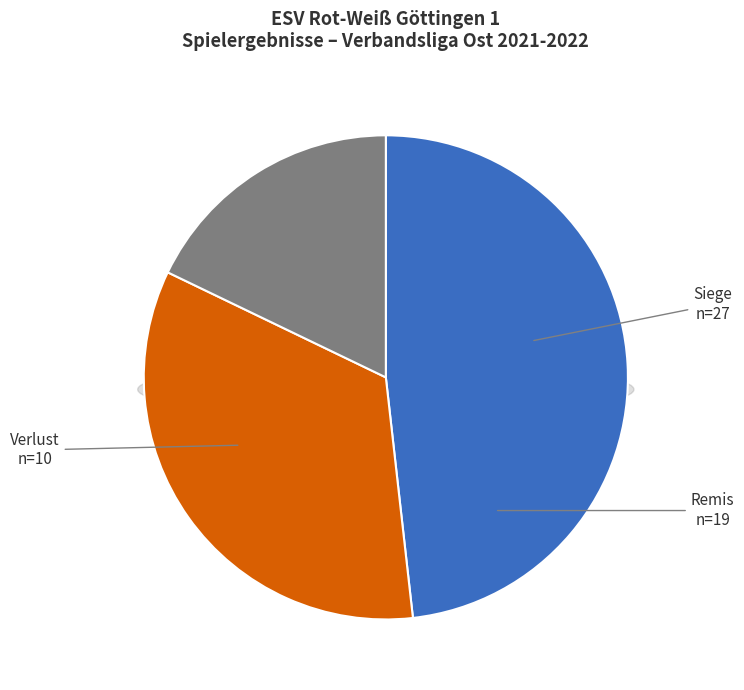

Count the number of slices in the pie.

3